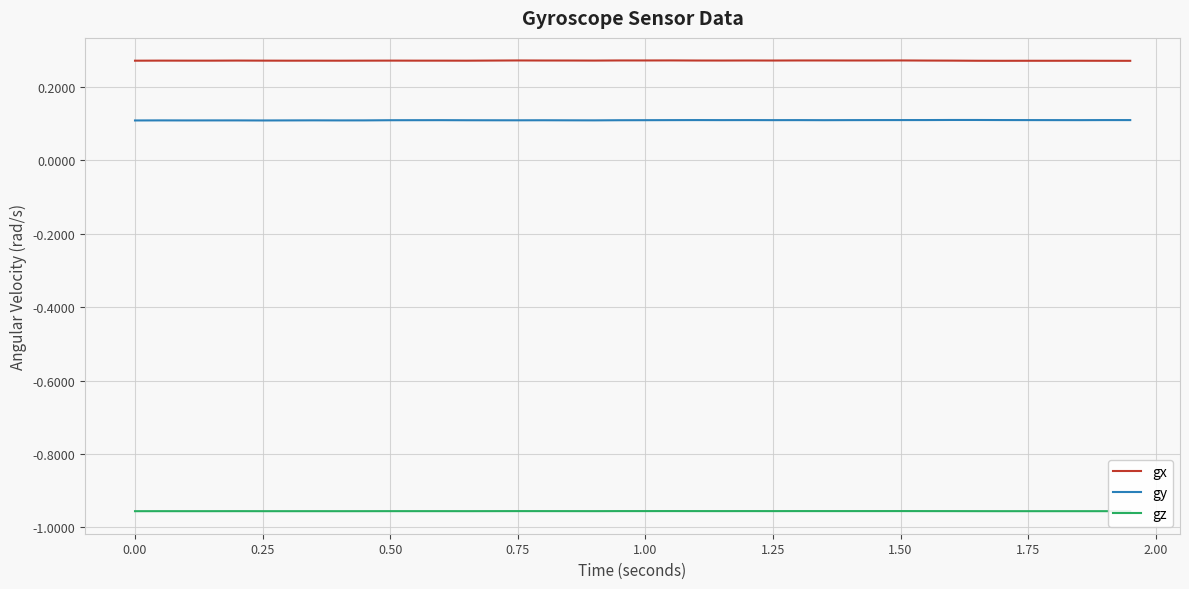

Which series has the largest total across all categories?

gx